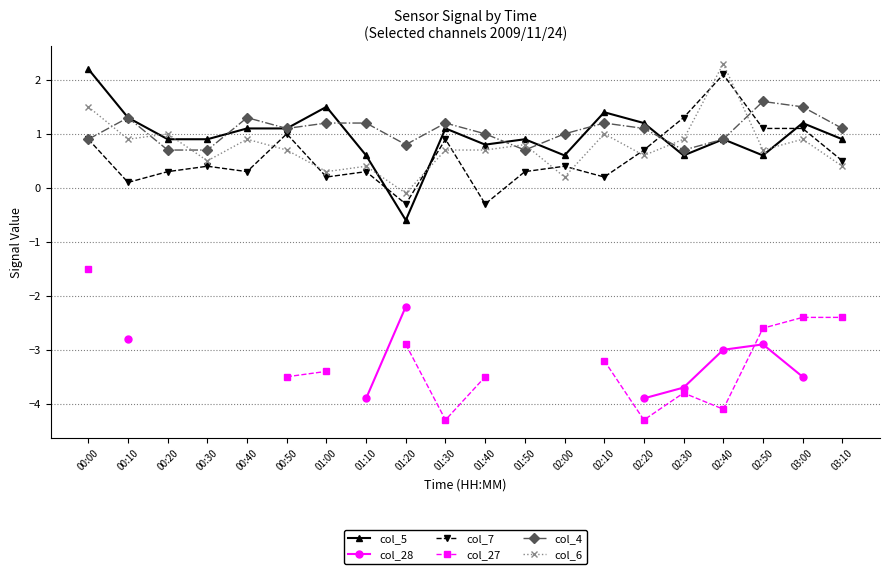

True or false: col_5 and col_6 cross at least once.

True